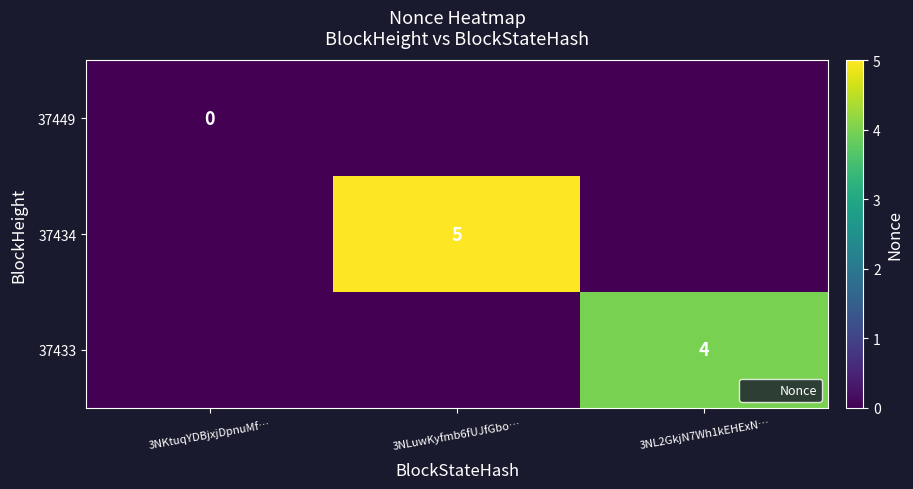

How many categories are shown in the chart?

3